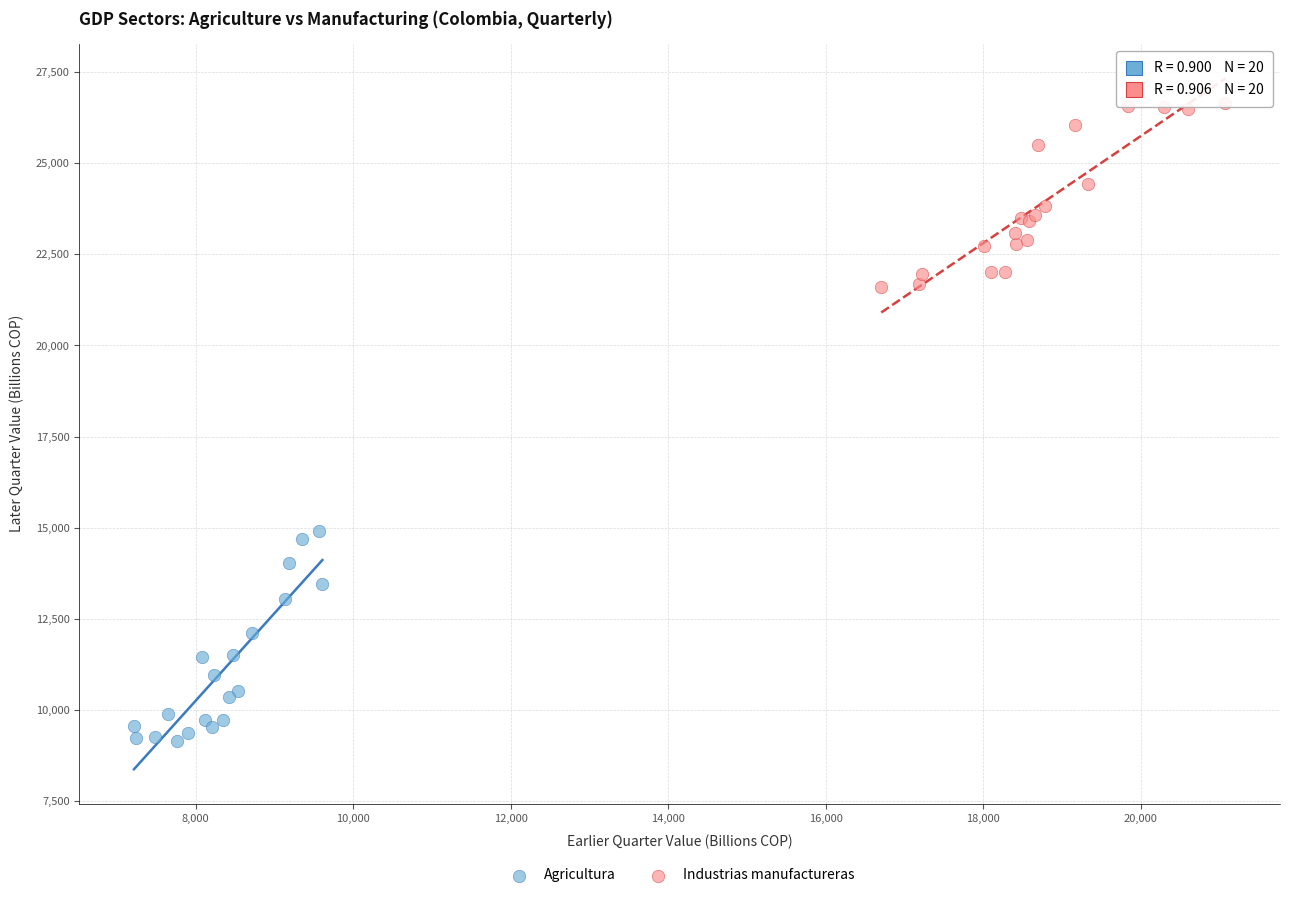

What are all the series names shown in the legend?

Agricultura, Industrias manufactureras